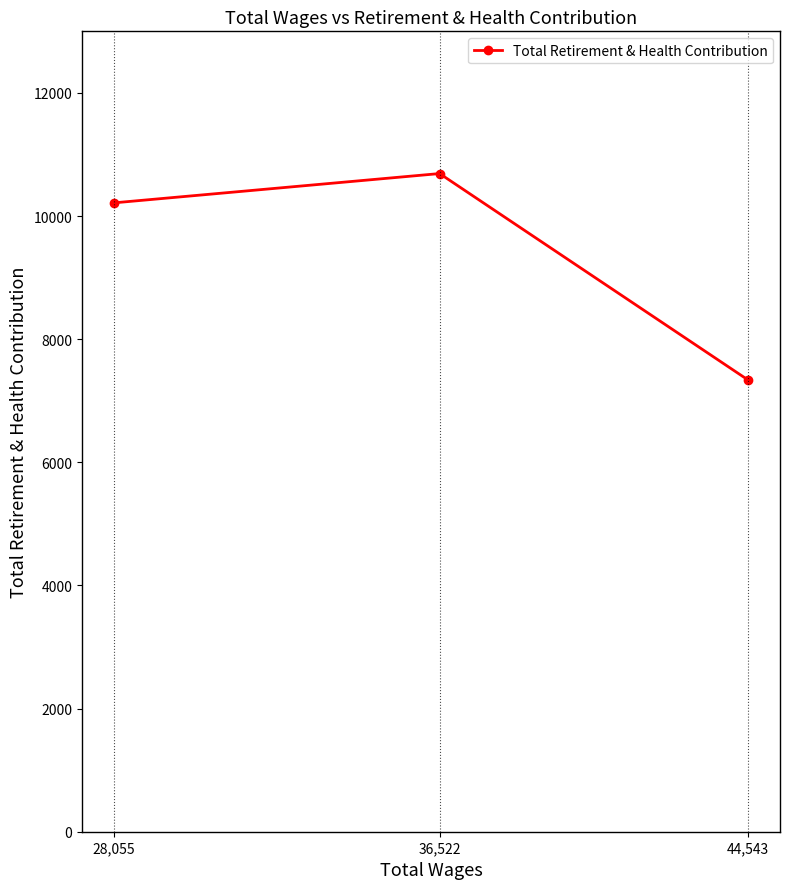

Which has a higher value, 44,543 or 36,522?

36,522